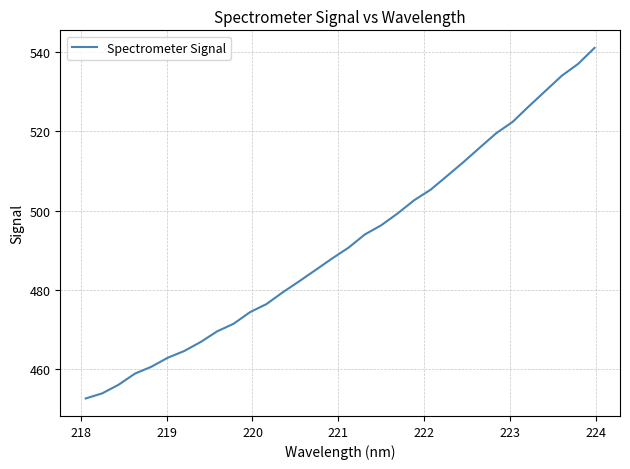

What is the maximum value shown in the chart?

541.1